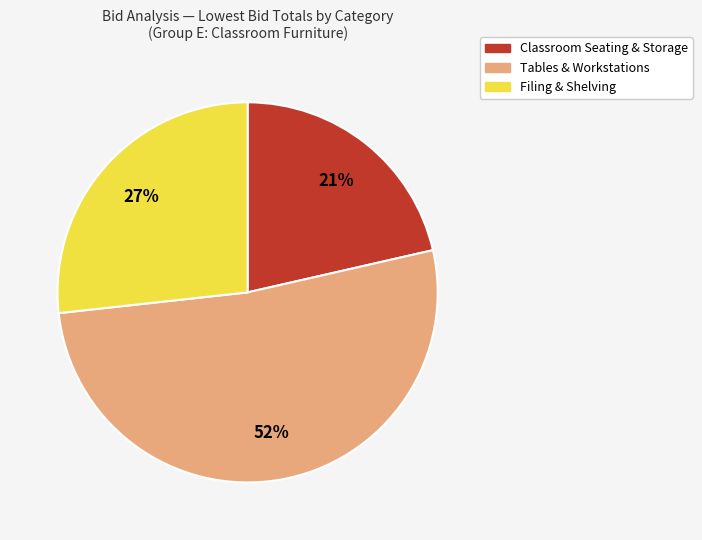

To the nearest percent, what is the average slice percentage?

33%